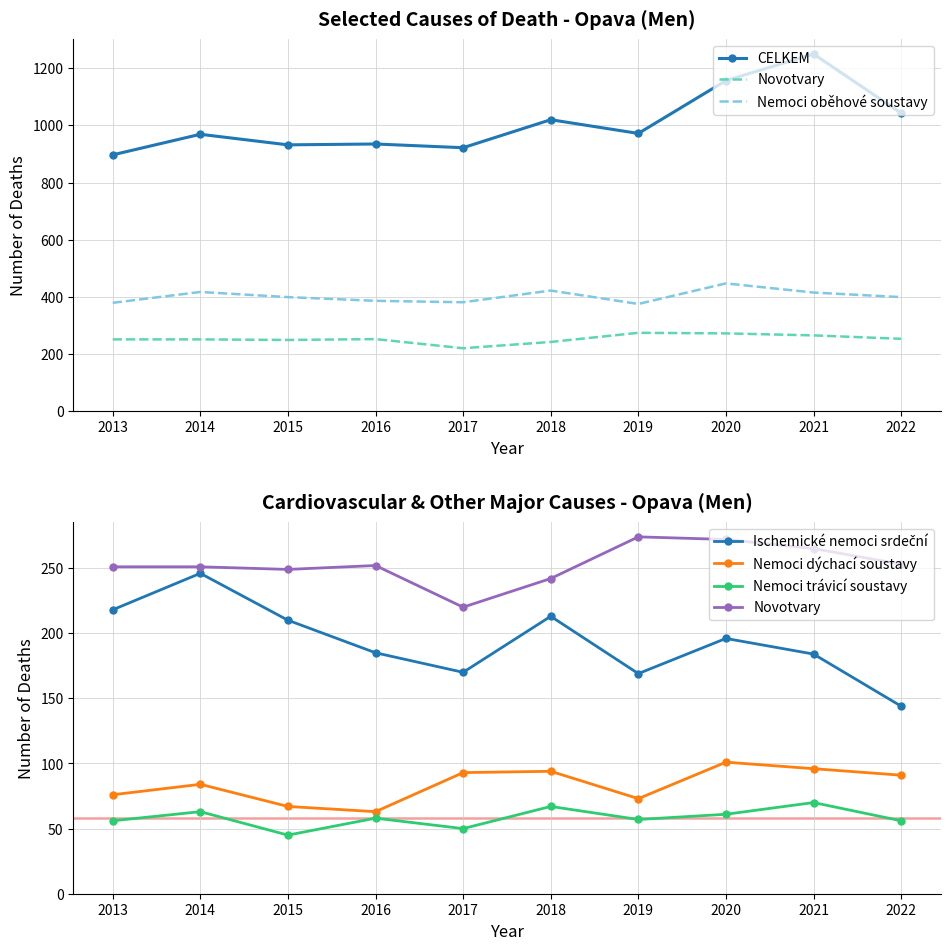

True or false: Ischemické nemoci srdeční has a value of 144 at 2022.

True